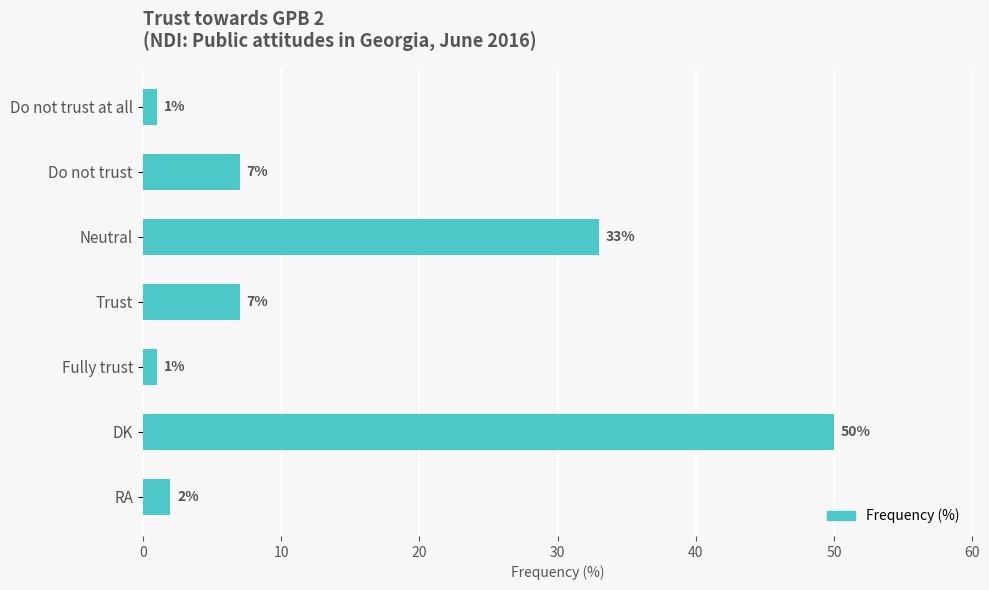

What is the average value?

14